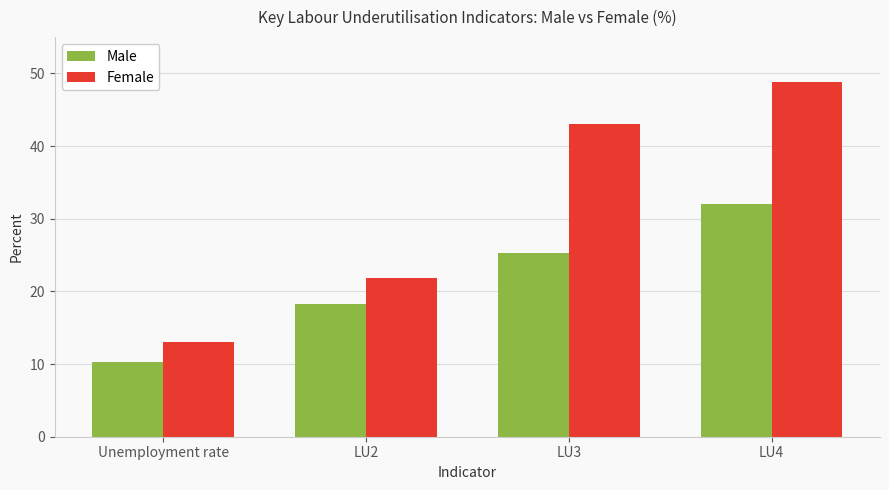

Reading left to right, extract all data points from this chart.

Male: 10.3	18.3	25.3	32.0
Female: 13.1	21.8	43.1	48.8